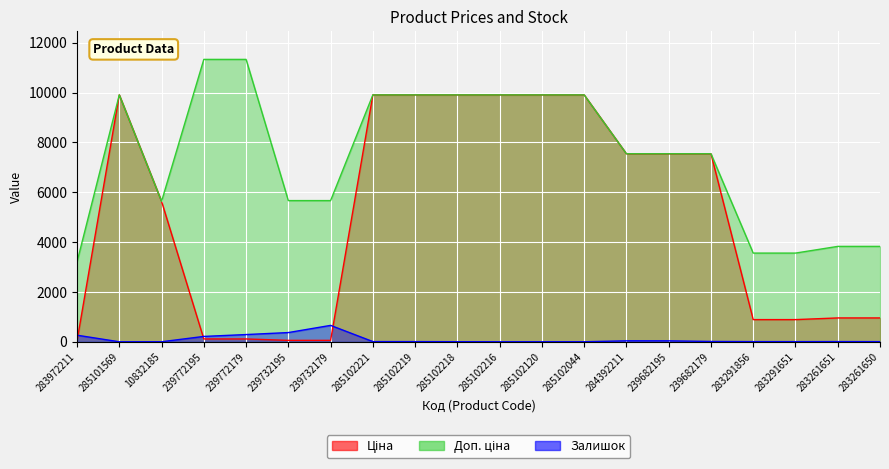

Which series has the largest range (max minus min)?

Ціна